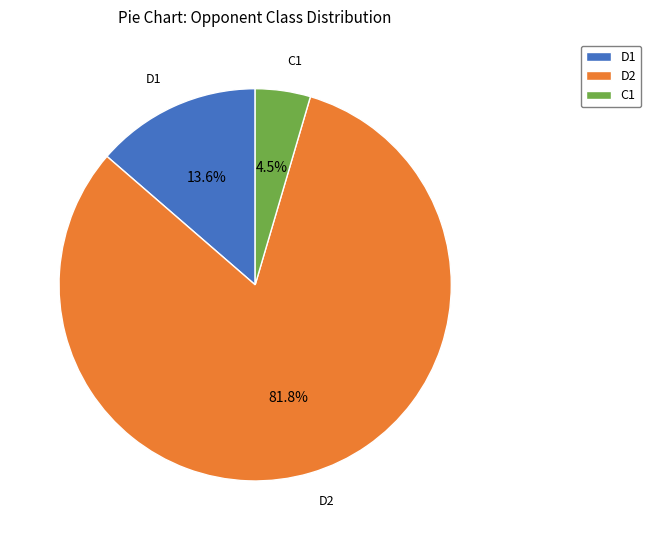

Rank the categories by value from highest to lowest.

D2, D1, C1